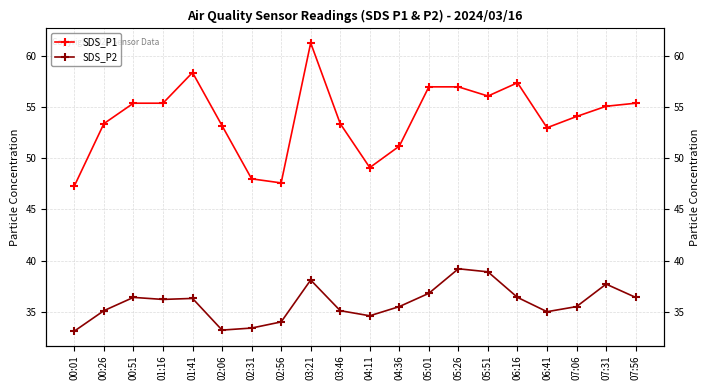

Does the chart have visible grid lines?

Yes